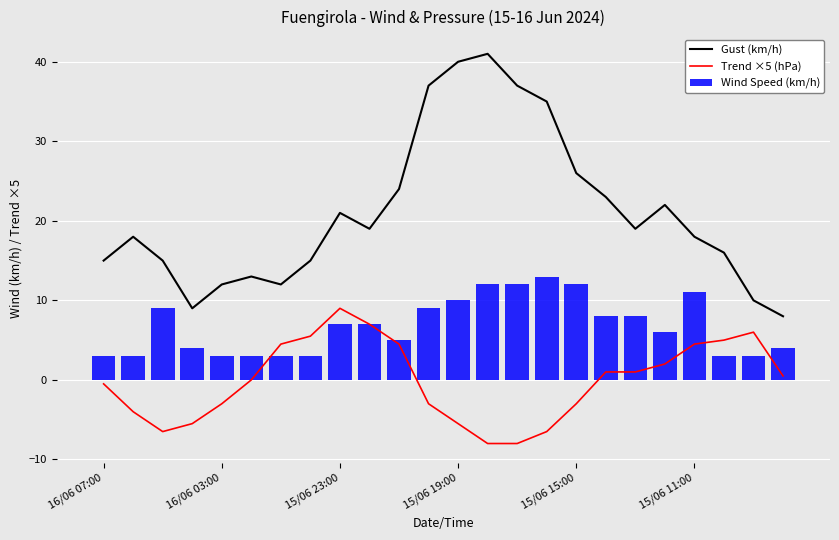

What is the difference between the maximum and minimum values in the Gust (km/h) series?

33.0